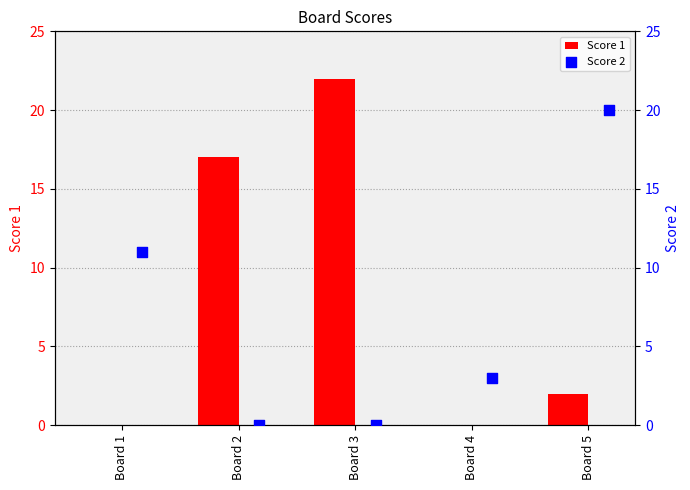

At how many categories does at least one series exceed 9?

4